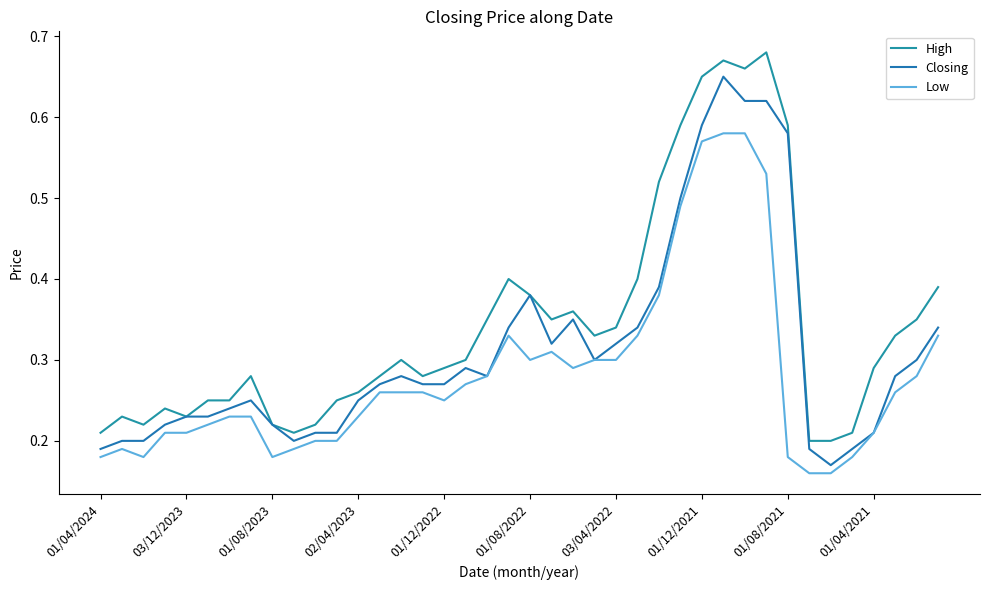

How many Low values are between 0 and 1?

40